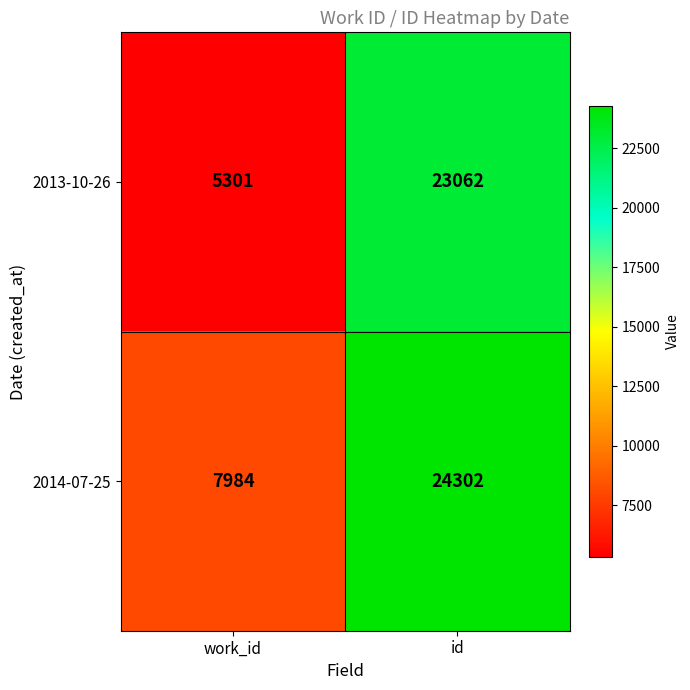

What is the total value across all series at id?

47364